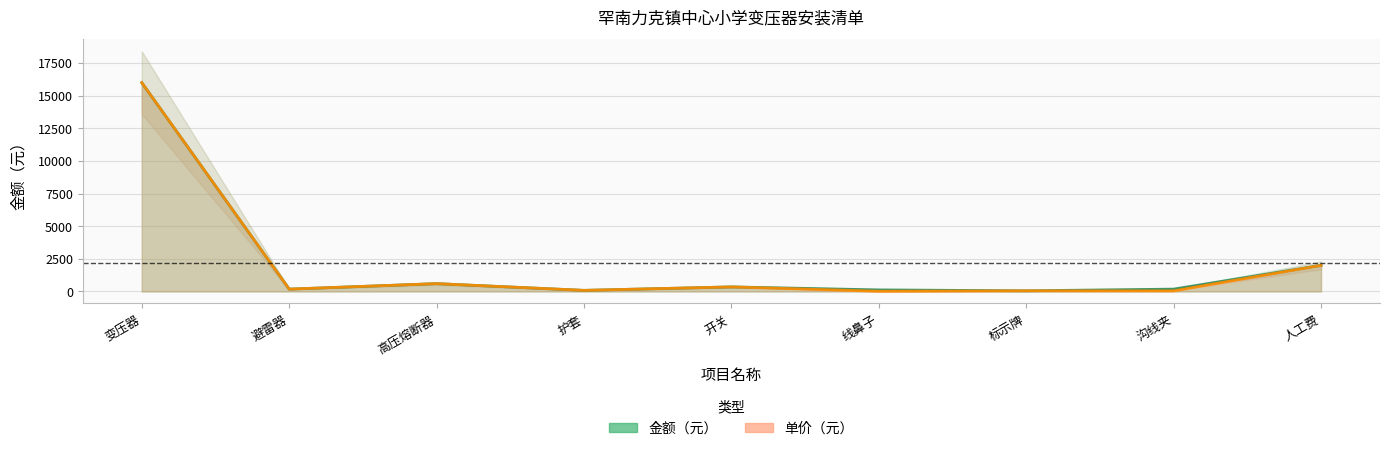

Is it true that 单价（元） equals 350 at 开关?

True